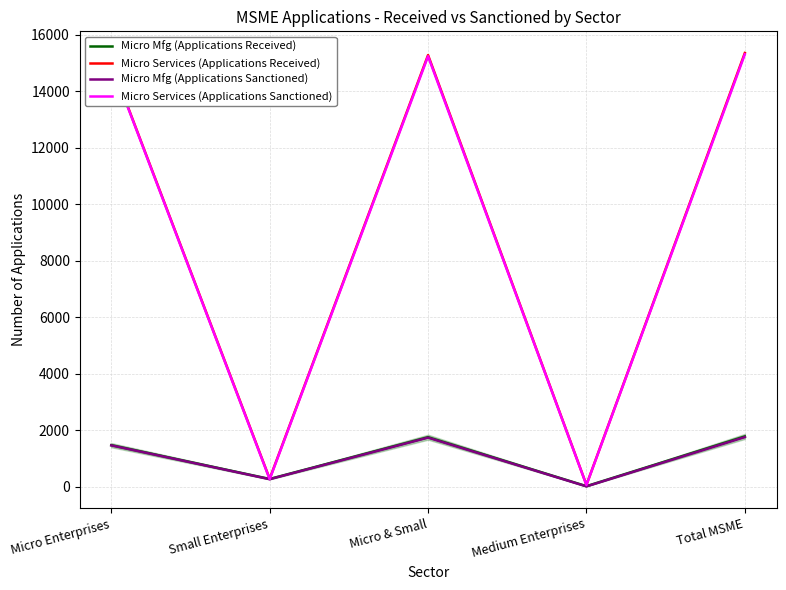

Is the value of Micro Mfg (Applications Sanctioned) at Micro & Small greater than the value of Micro Services (Applications Received) at Total MSME?

No